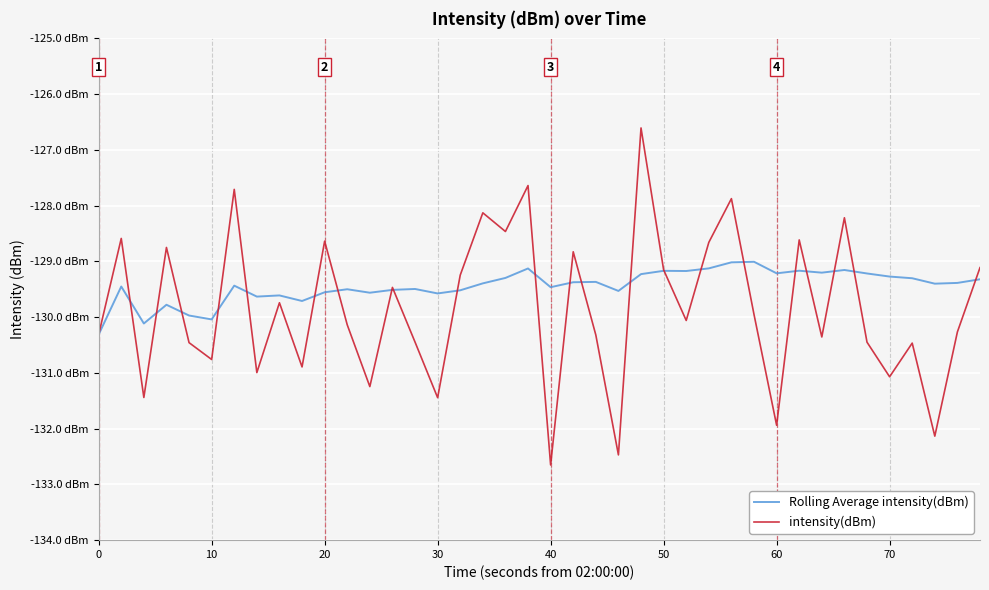

What are all the series names shown in the legend?

Rolling Average intensity(dBm), intensity(dBm)